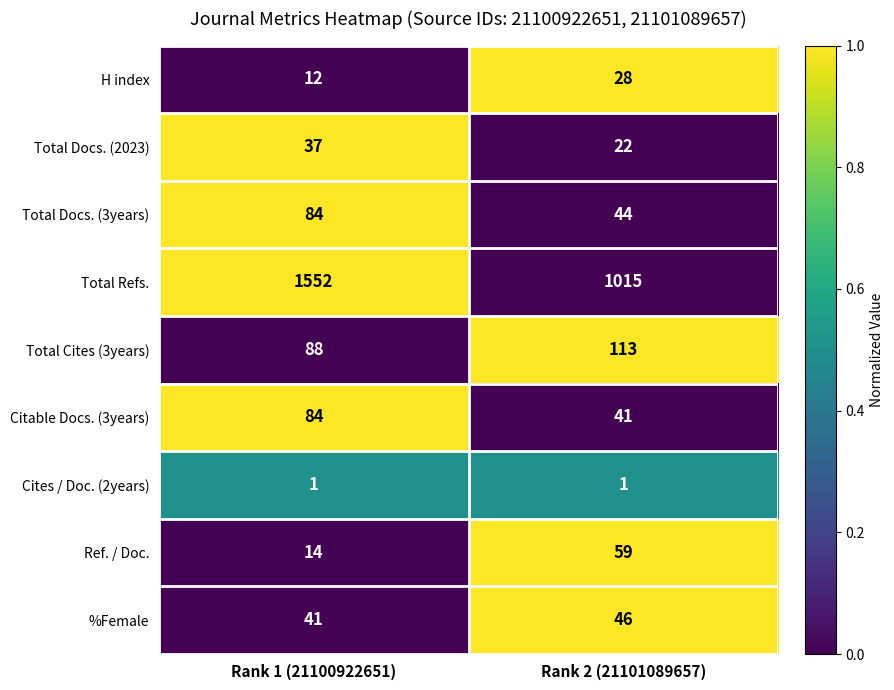

What is the approximate value of Ref. / Doc. at Rank 2 (21101089657)?

59